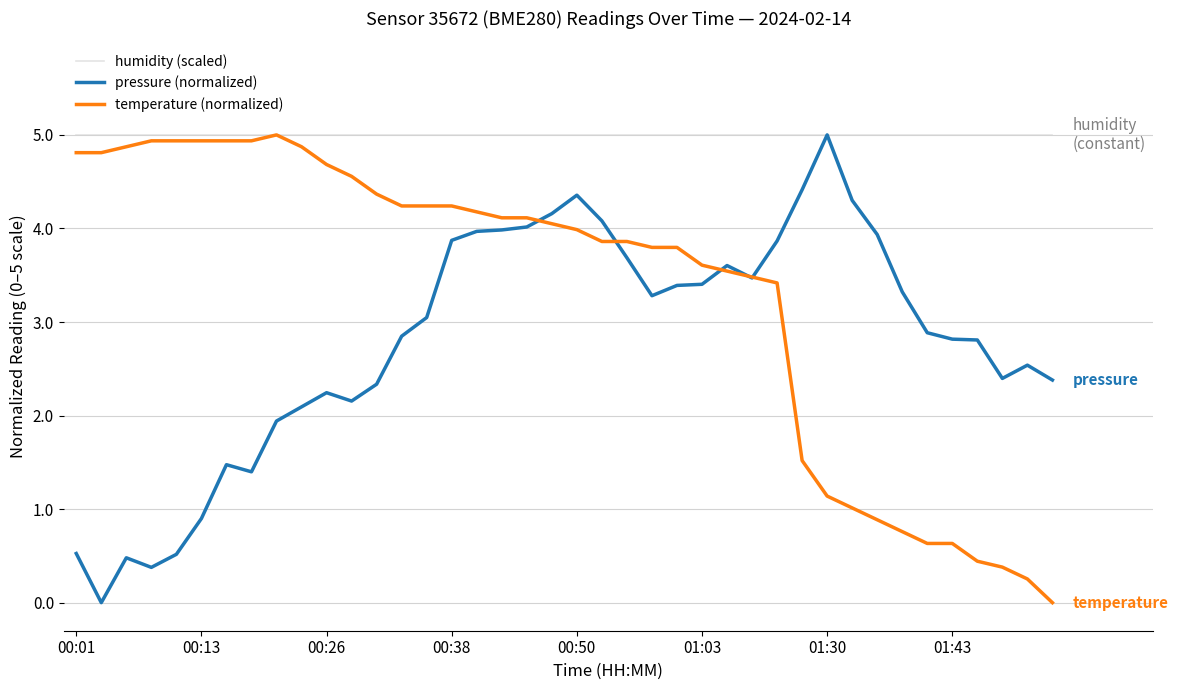

What is the maximum value shown in the chart?

5.0